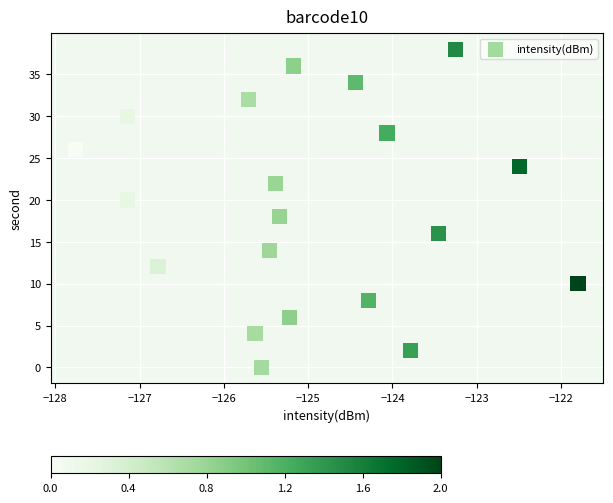

What is the range of Y values (max minus min)?

38